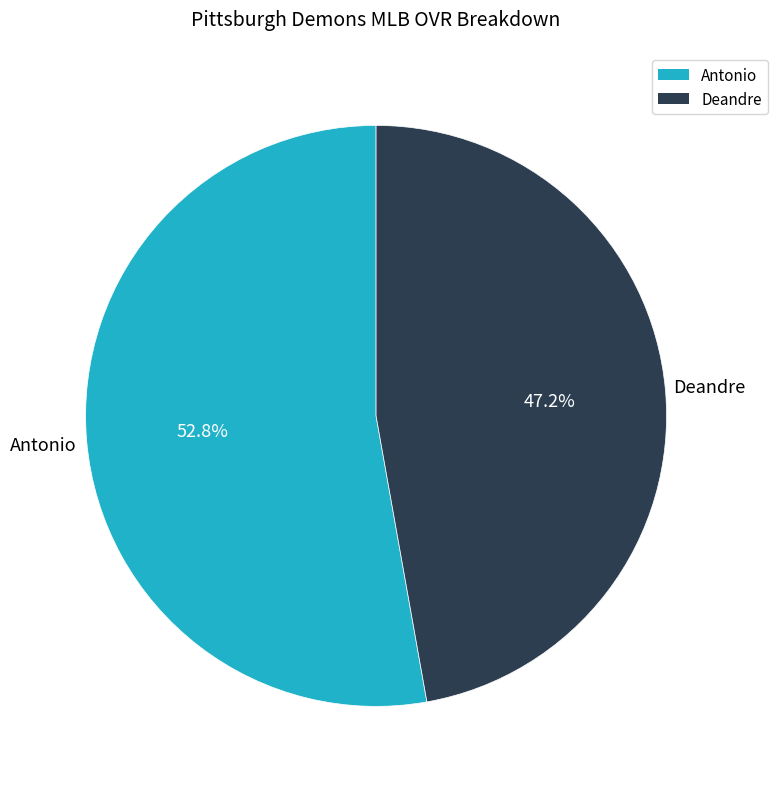

How many segments does this pie chart have?

2